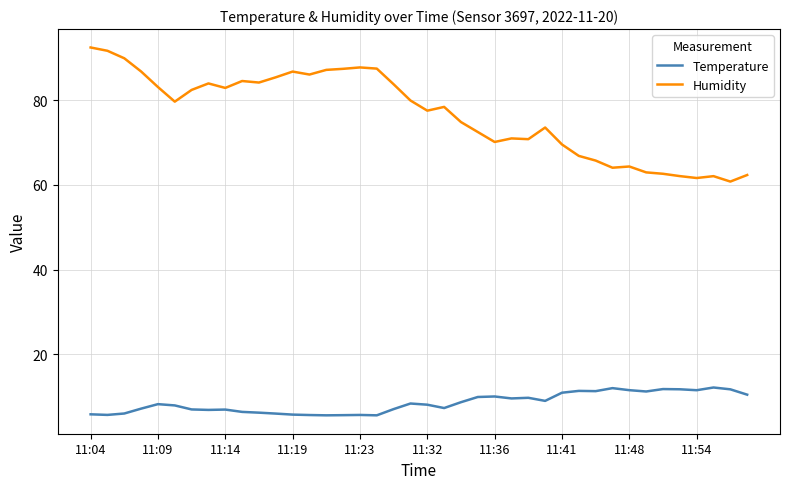

List the series in order of their overall mean, lowest first.

Temperature, Humidity